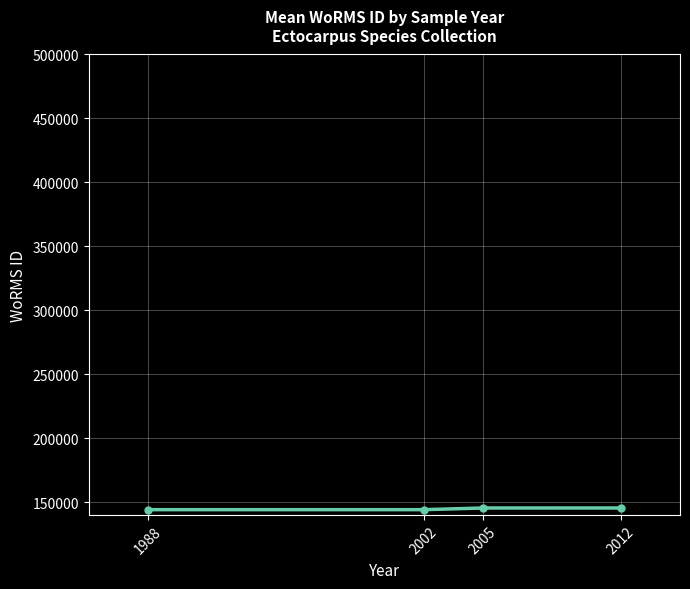

What is the ratio of the value at 2005 to the value at 2012?

1.0